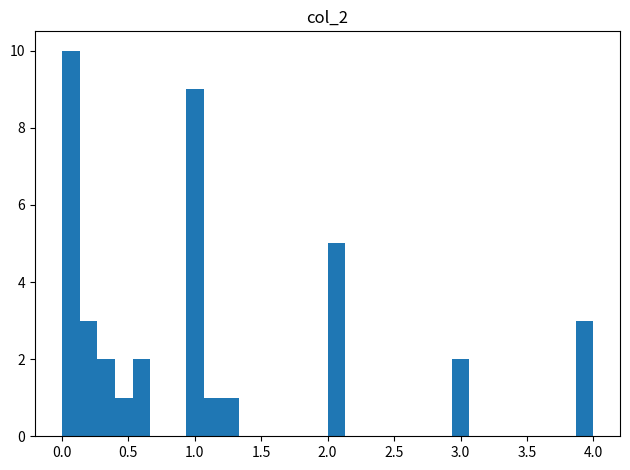

Read against the x-axis, roughly where is the centre of the tallest bar?

0.05